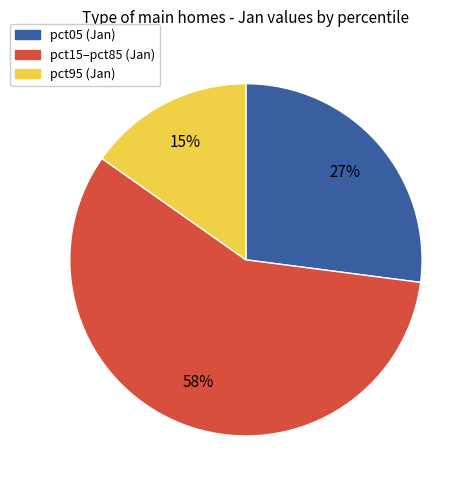

To the nearest percent, what is the average slice percentage?

33%